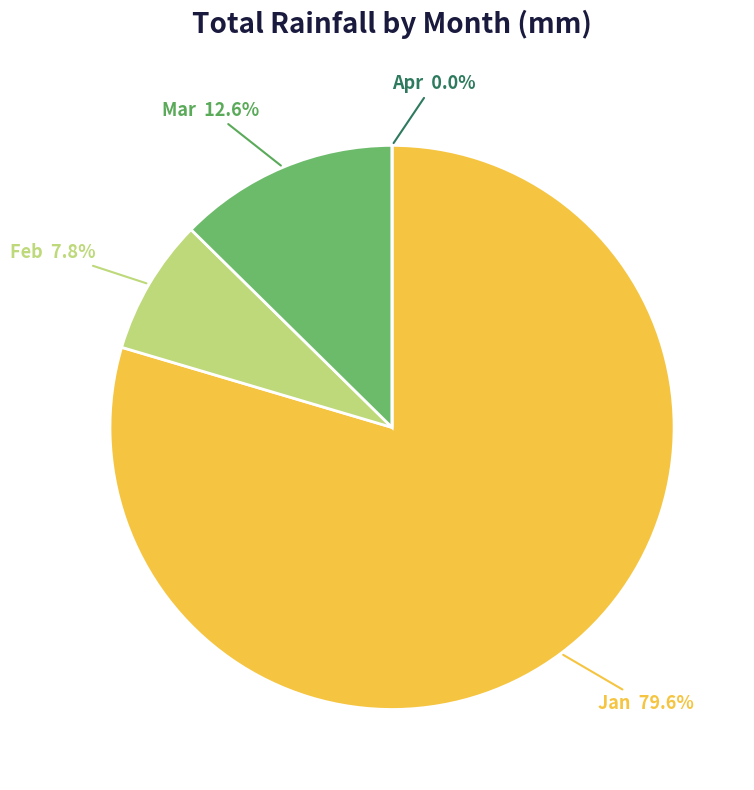

To the nearest percent, what is the difference between the Jan and Feb slice percentages?

72%